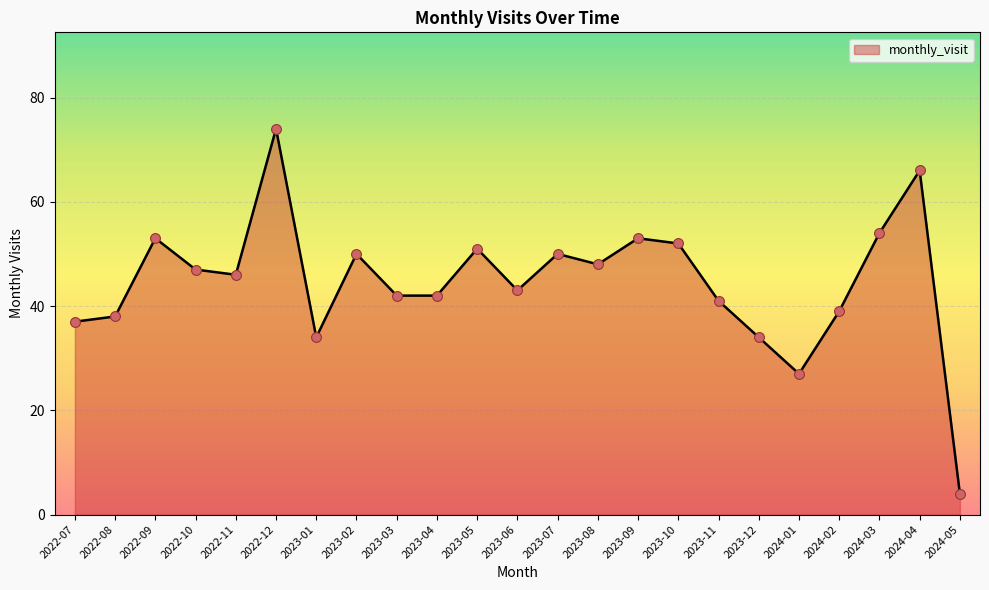

What is the change in value from 2022-07 to 2023-12?

-3